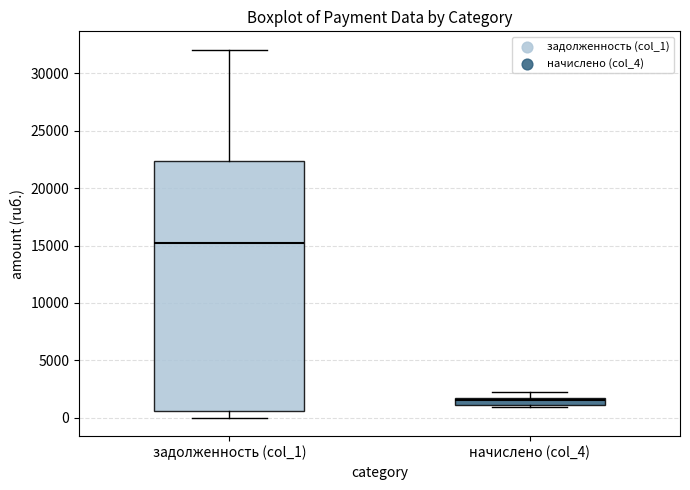

Which box has the highest median line?

задолженность (col_1)